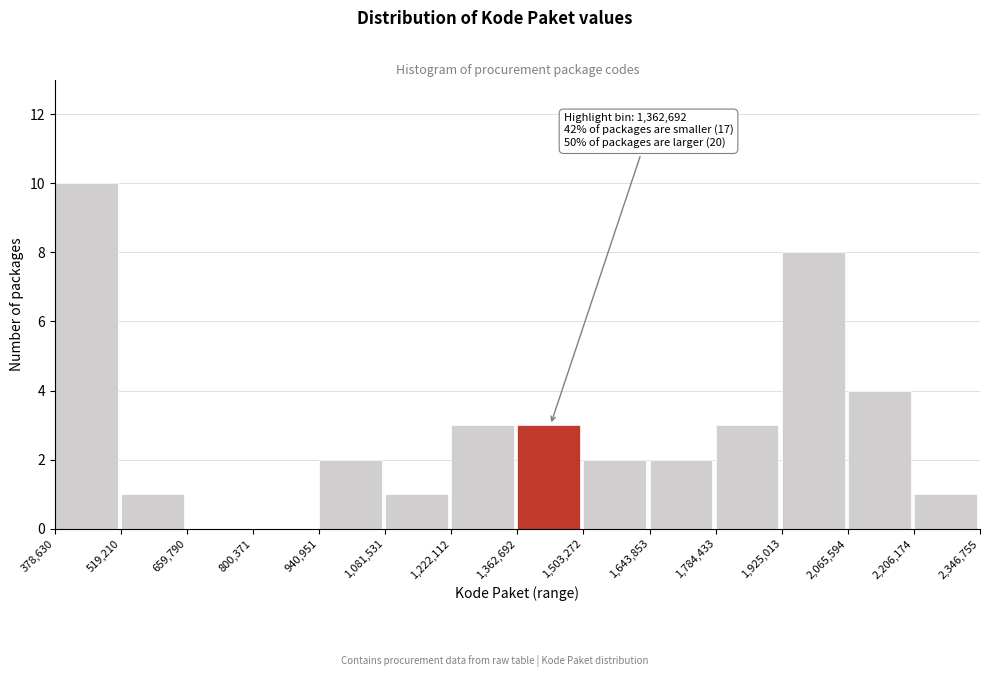

Which range on the x-axis has the tallest bar?

378,630 to 519,210